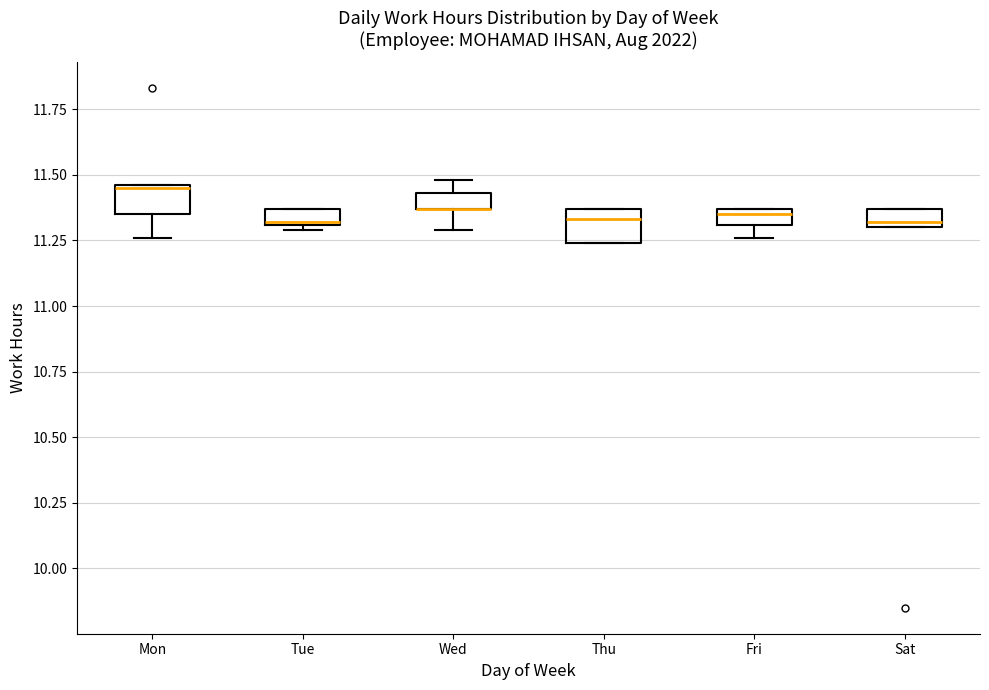

Where is the lower edge of the box for Fri on the y-axis? The values are not printed on the chart, so give them approximately, as read against the axis.

11.30